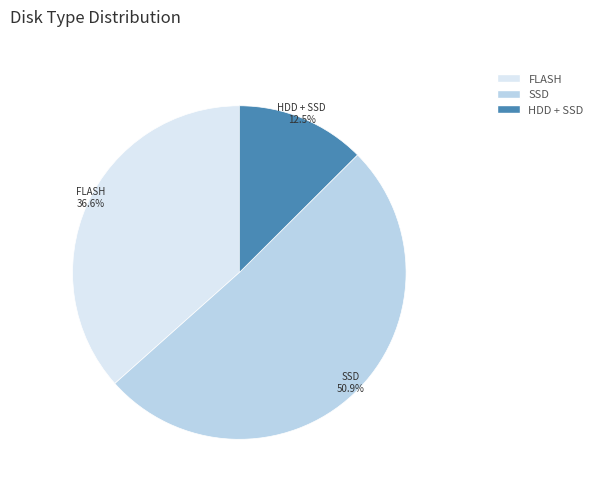

Count the number of slices in the pie.

3